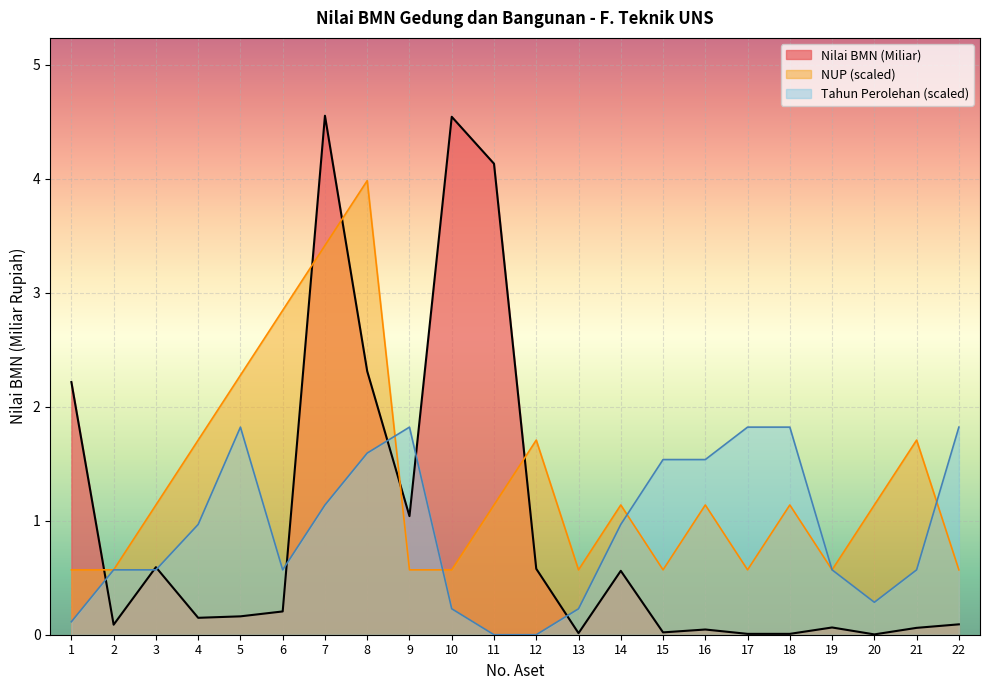

The value of Tahun Perolehan at 6 is 0.4. True or false?

False